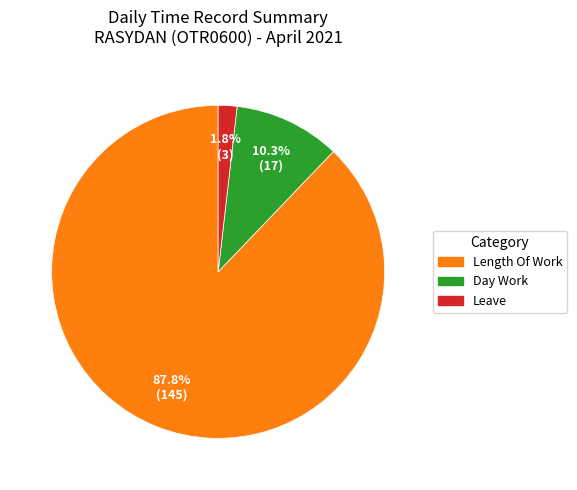

How many slices are in this pie chart?

3